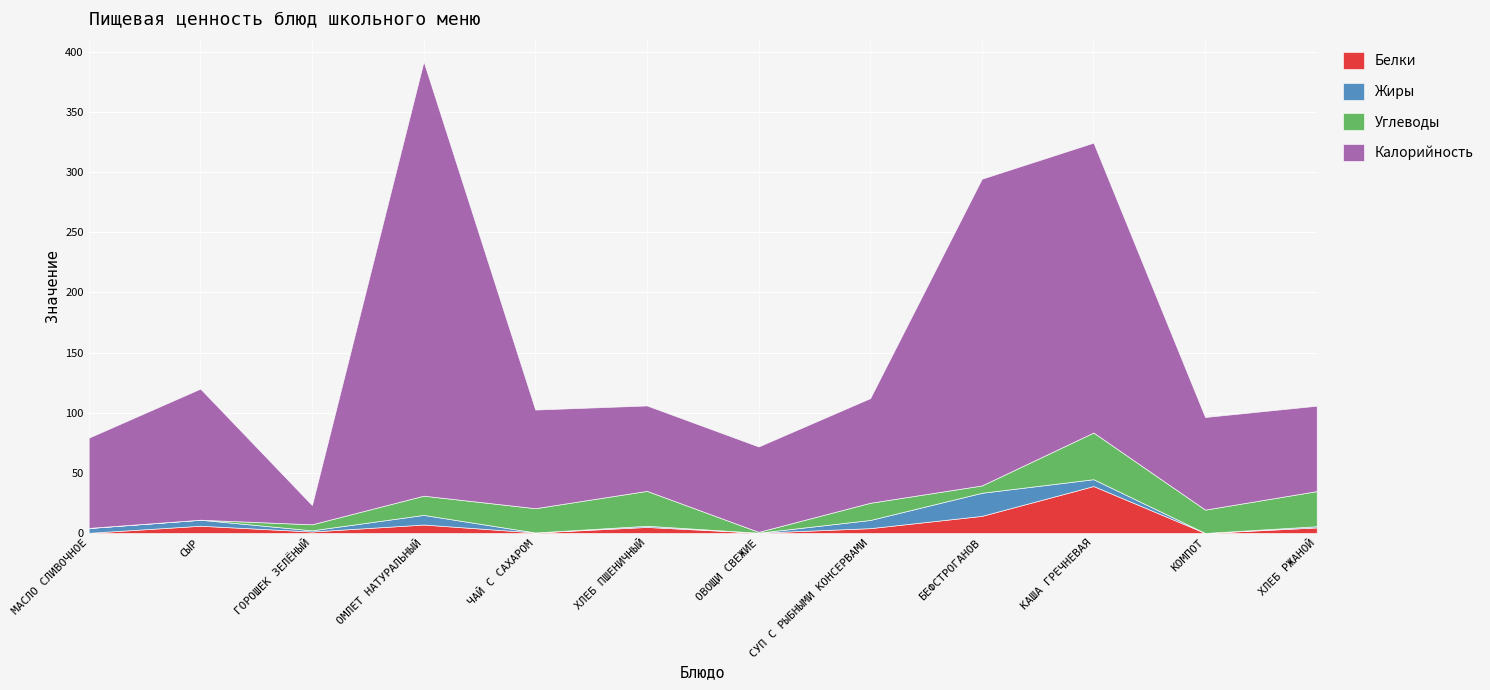

List the series in order of their peak value, lowest first.

Жиры, Углеводы, Белки, Калорийность